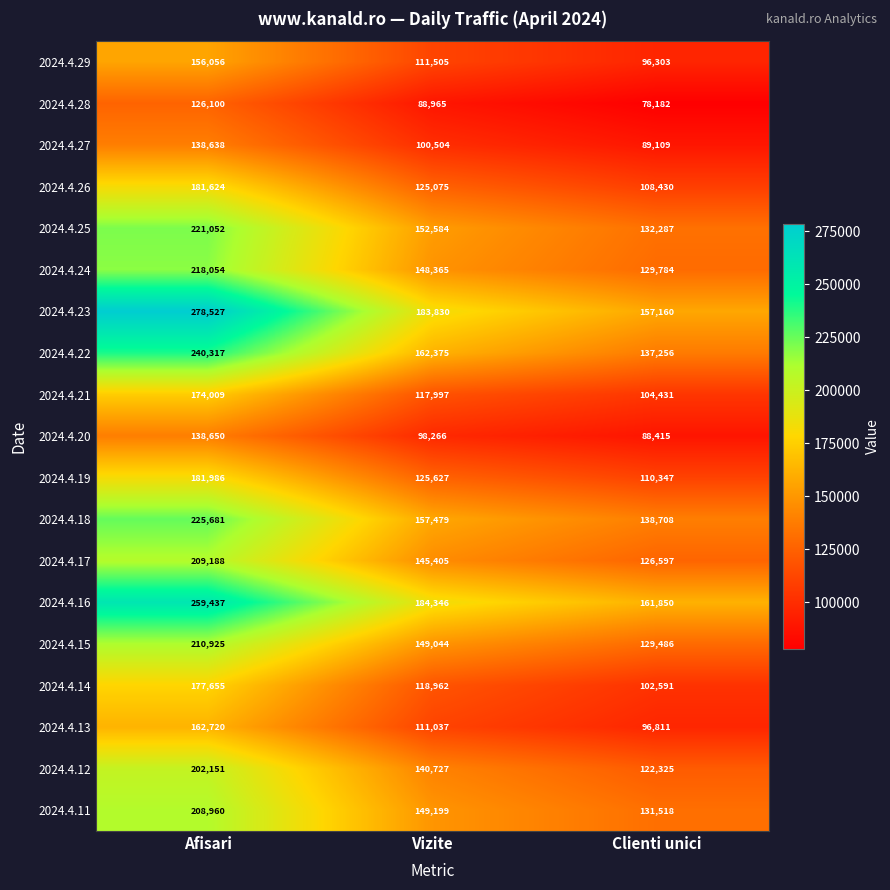

List the series in order of their peak value, lowest first.

2024.4.28, 2024.4.27, 2024.4.20, 2024.4.29, 2024.4.13, 2024.4.21, 2024.4.14, 2024.4.26, 2024.4.19, 2024.4.12, 2024.4.11, 2024.4.17, 2024.4.15, 2024.4.24, 2024.4.25, 2024.4.18, 2024.4.22, 2024.4.16, 2024.4.23